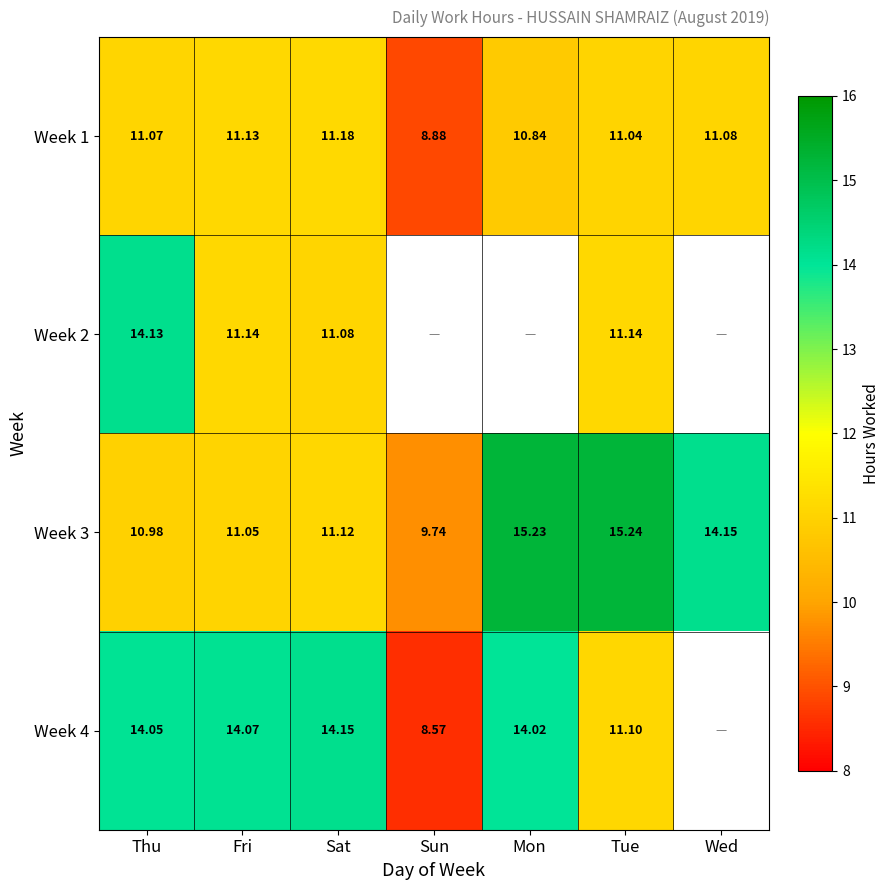

True or false: Week 2 has a value of 11.1 at Fri.

True